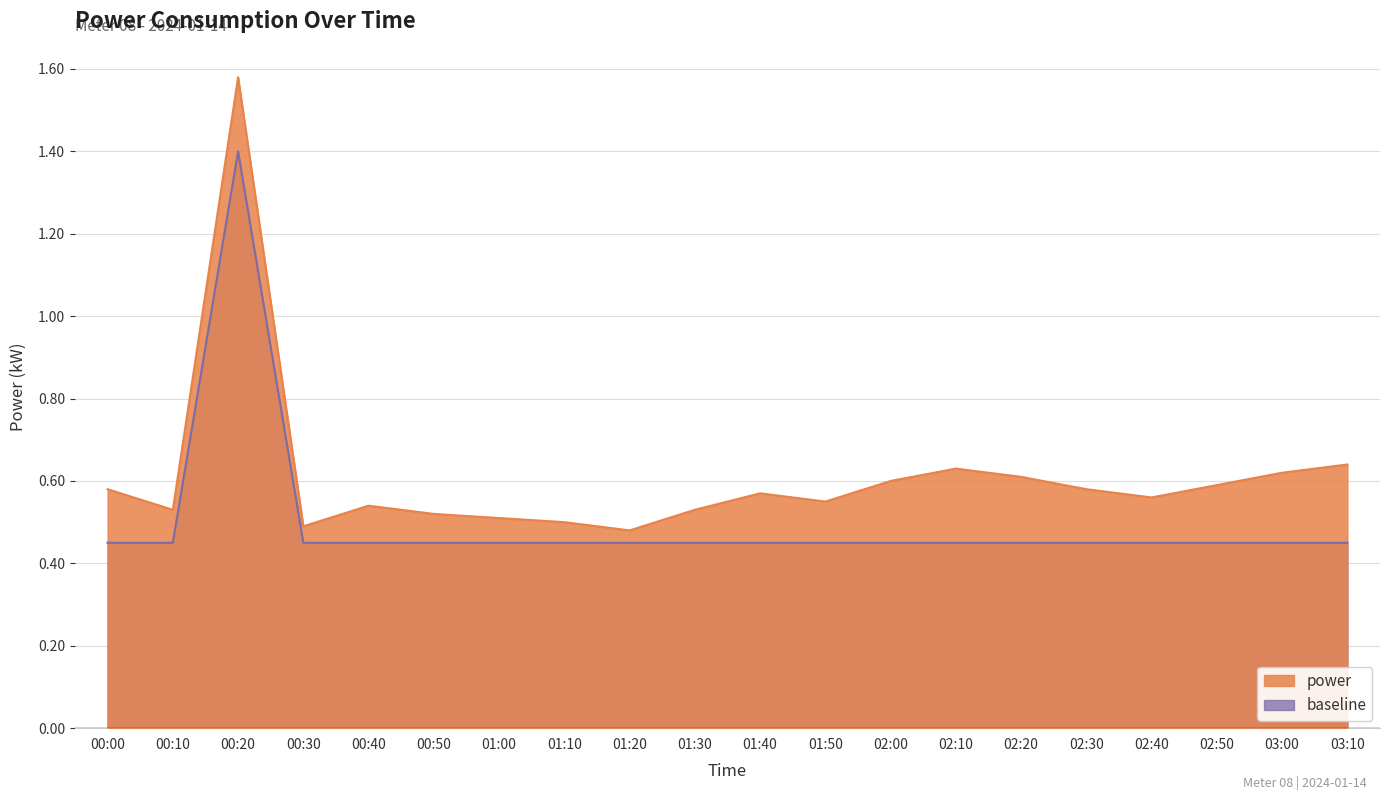

Which series has the widest spread of values?

power